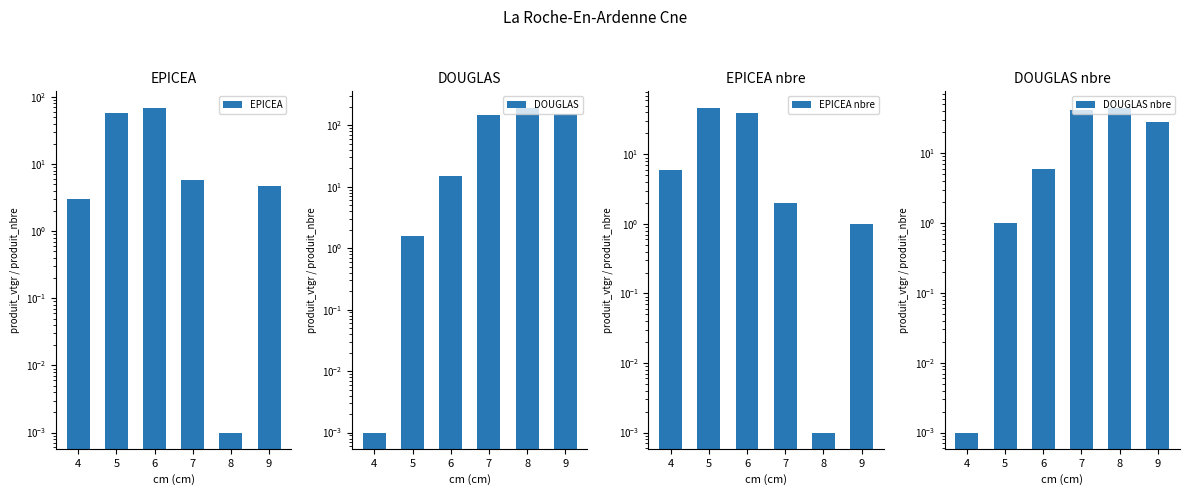

What value does the DOUGLAS series have at 7?

148.9